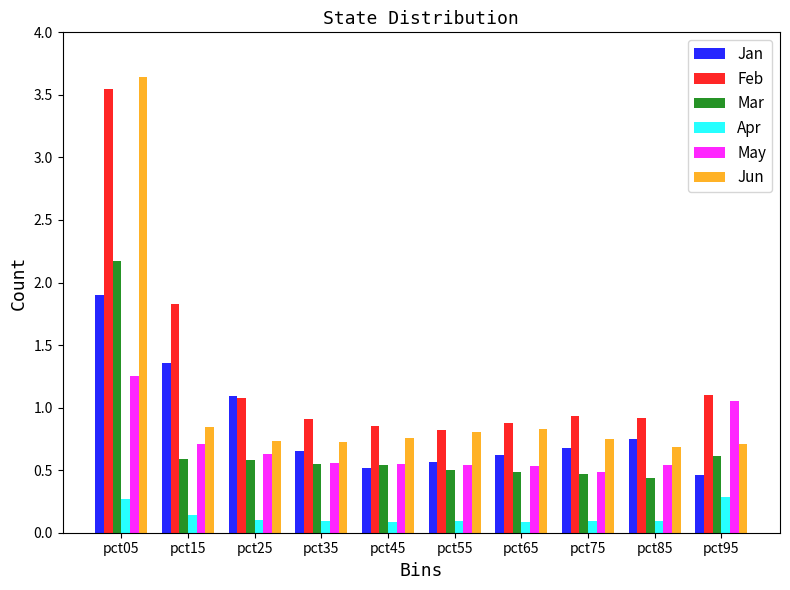

How many bars are there in total?

60